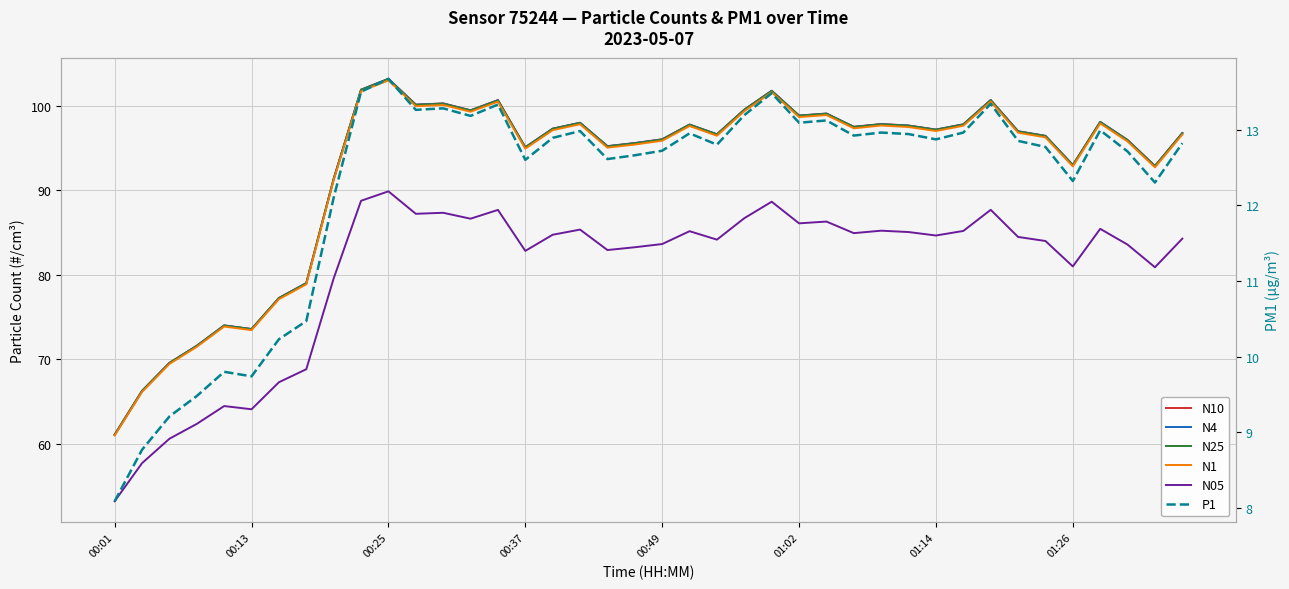

What position from the right is 34?

6